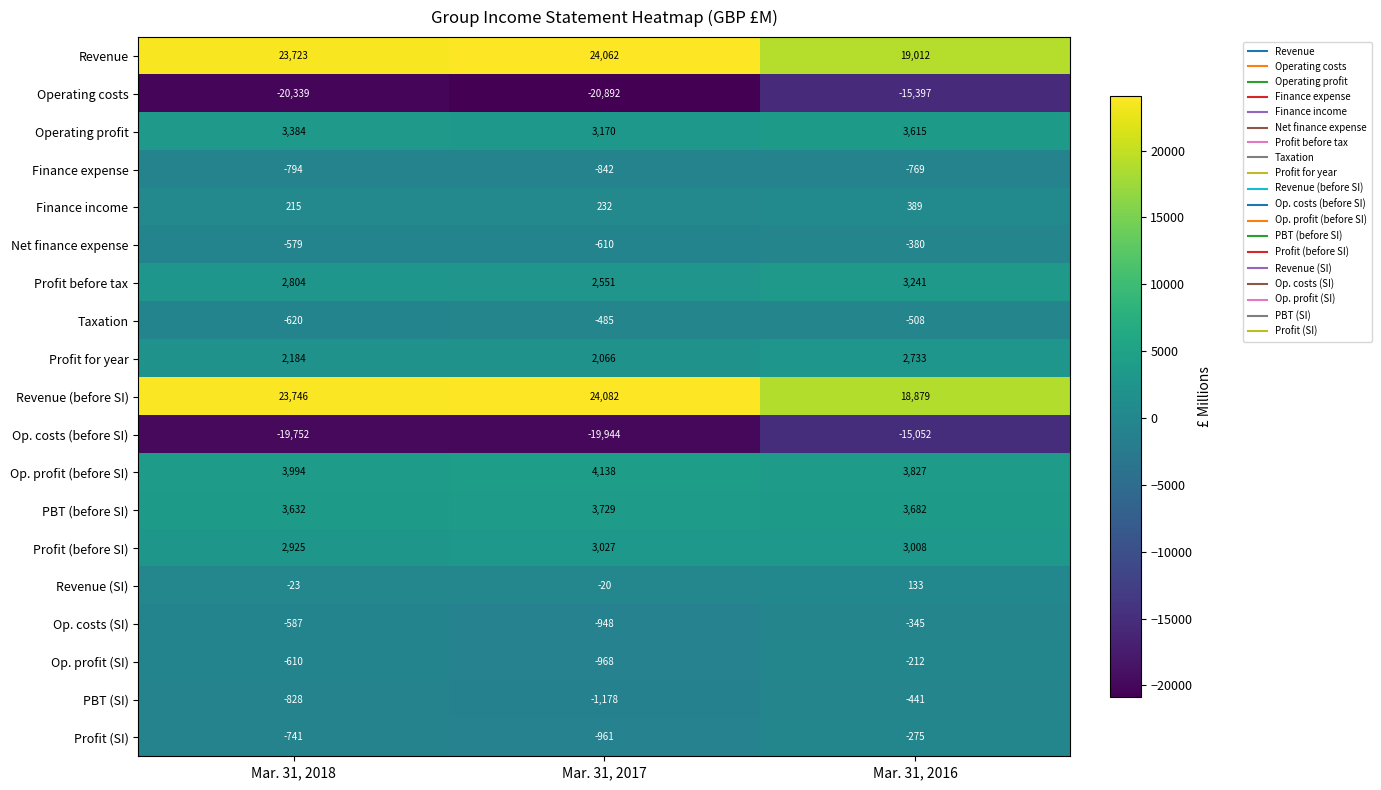

What is the difference between the Finance income values at Mar. 31, 2018 and Mar. 31, 2017?

17